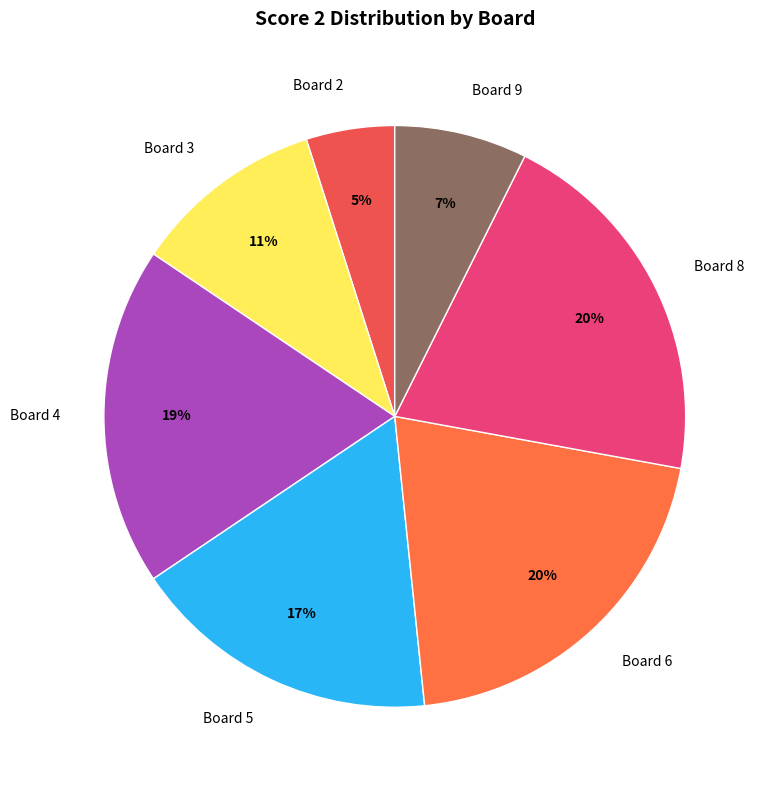

Approximately how many times larger is the value at Board 5 compared to Board 6?

0.8